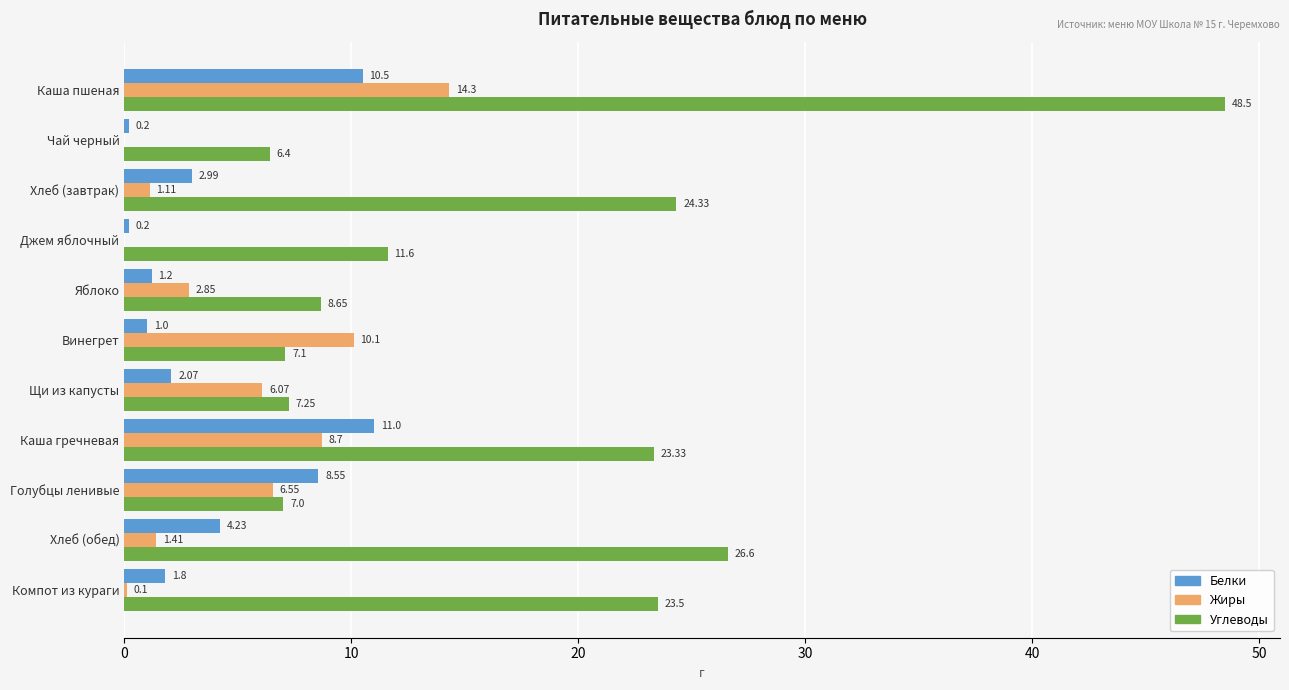

What is the total value across all series at Каша гречневая?

43.0